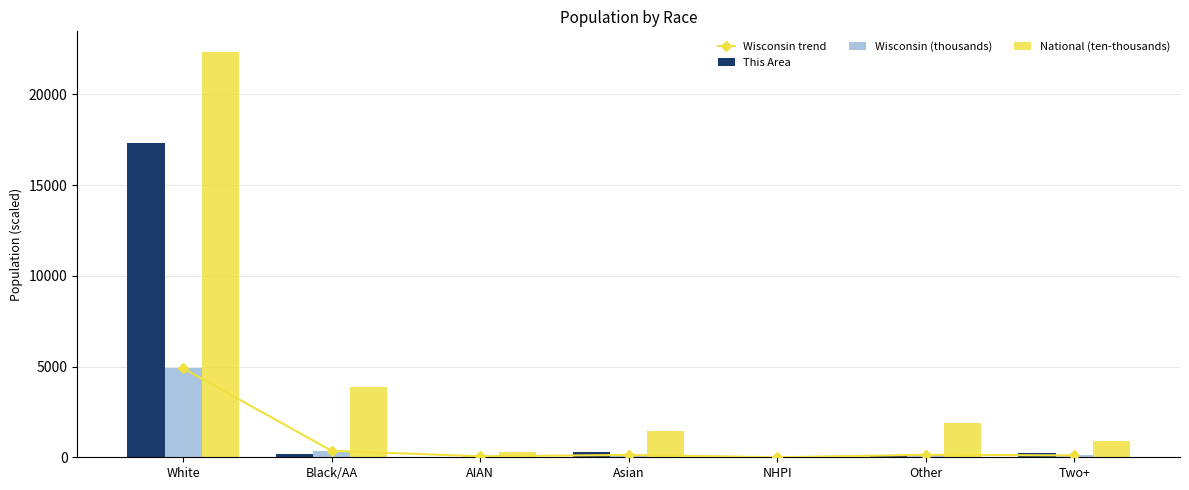

Is the value of Wisconsin (thousands) at AIAN greater than the value of This Area at Black/AA?

No